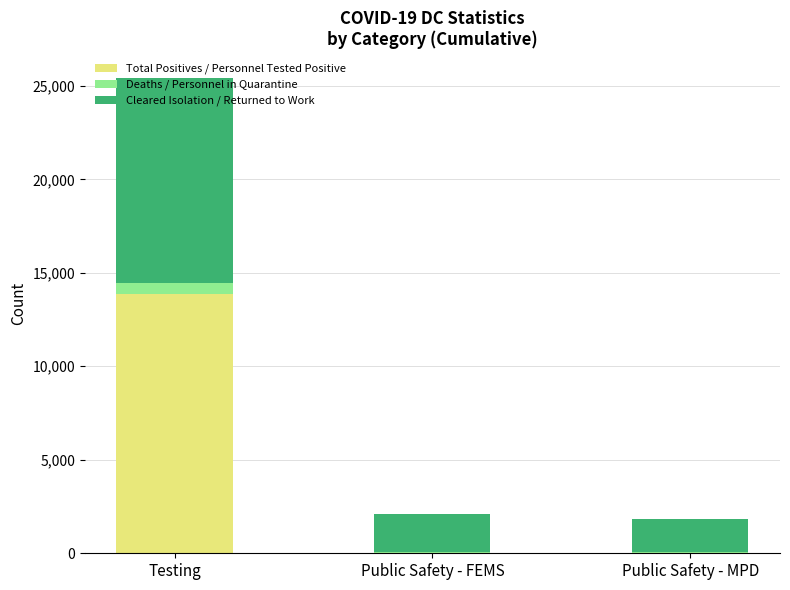

How many distinct data groups are displayed?

3